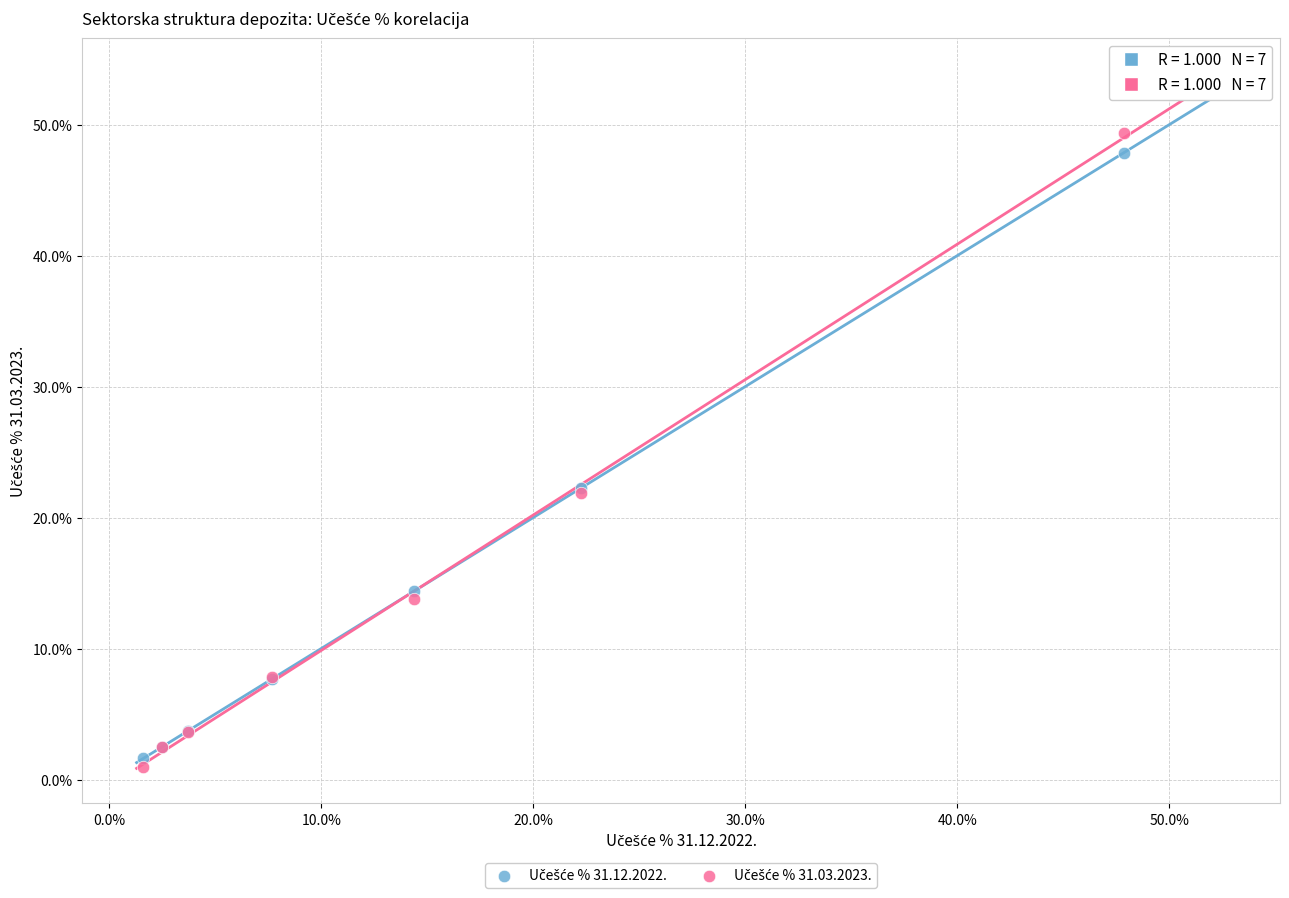

What is the X range (max minus min) for the scatter plot?

46.2